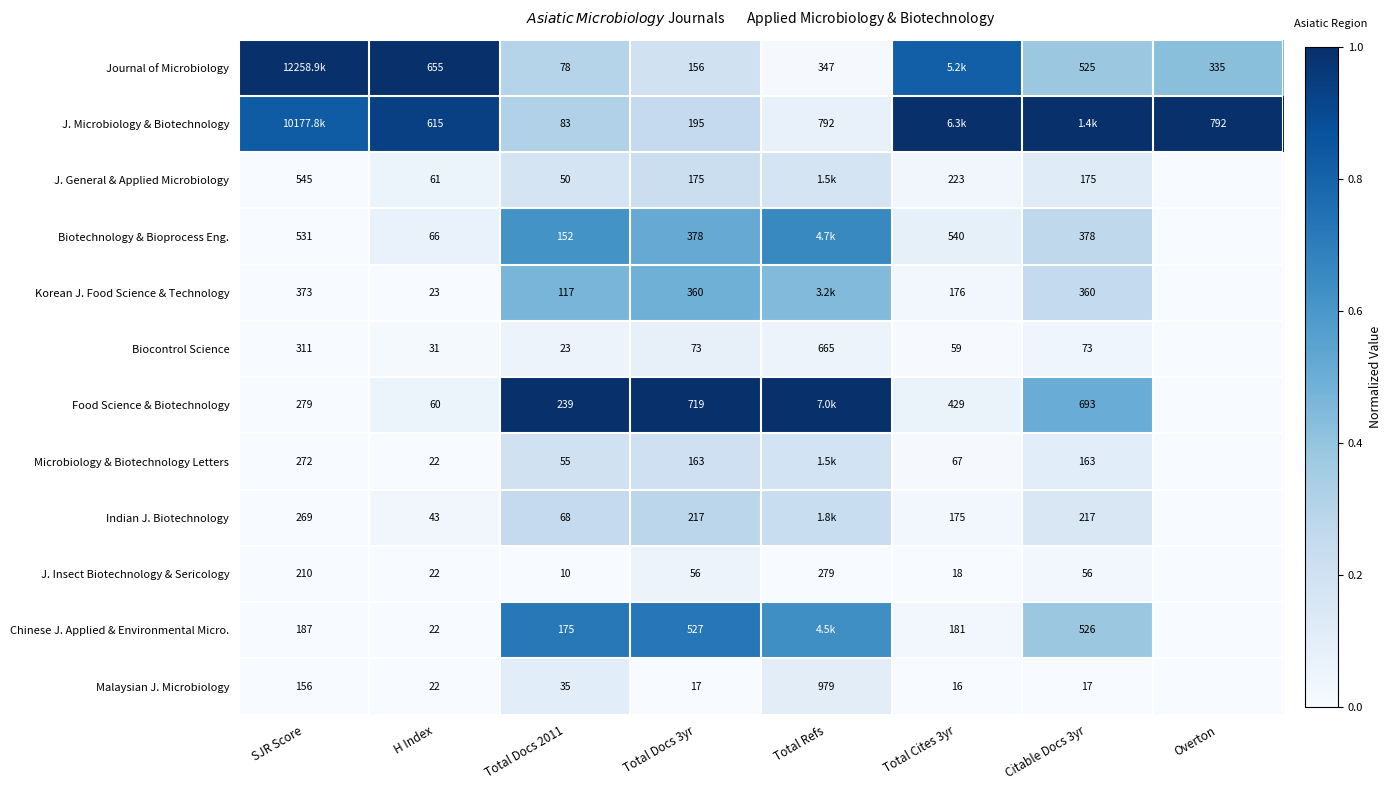

Read the Indian J. Biotechnology value at Total Refs.

0.2